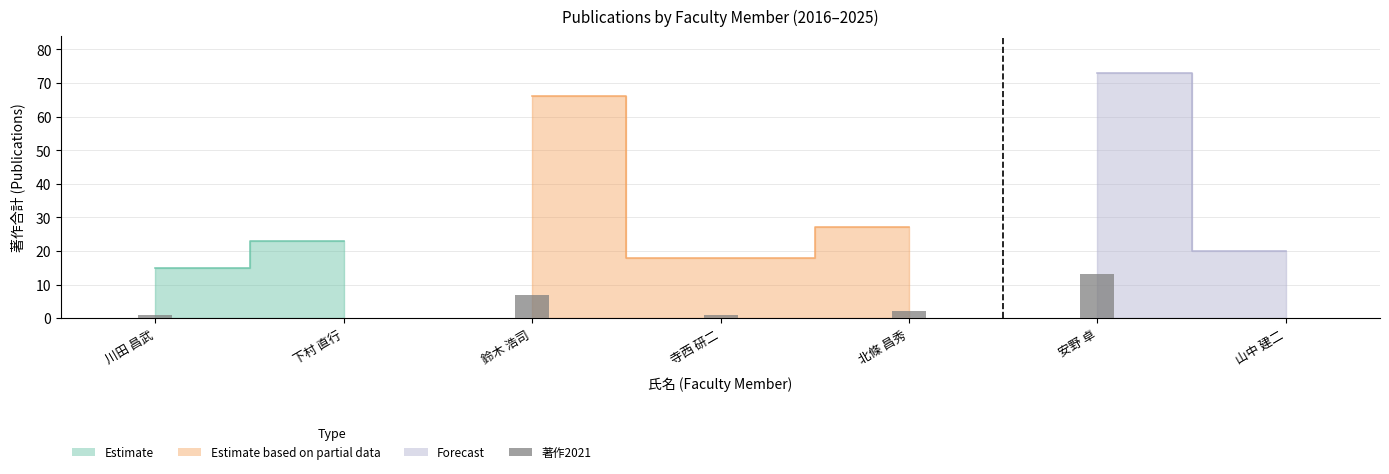

Where does the data first go above 1?

鈴木 浩司